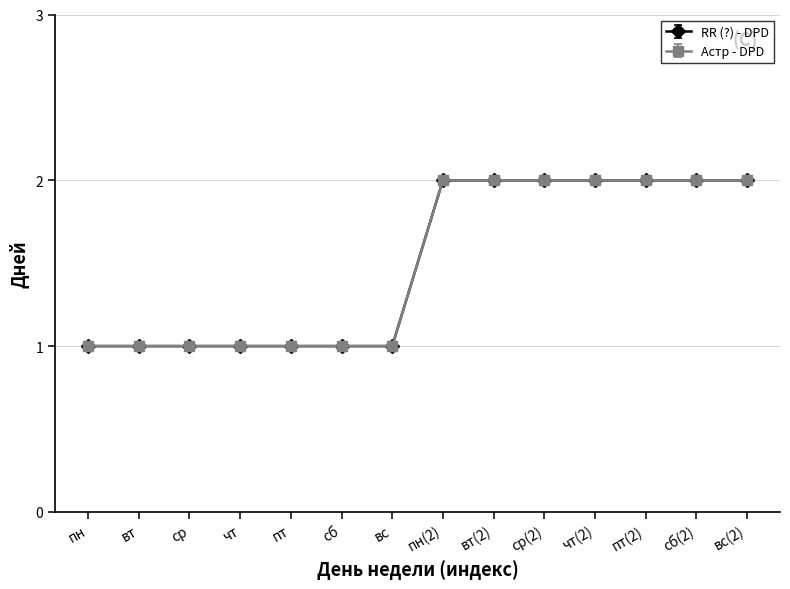

Reading left to right, list all the values displayed in this chart.

RR (?) - DPD: пн=1.0	вт=1.0	ср=1.0	чт=1.0	пт=1.0	сб=1.0	вс=1.0	пн(2)=2.0	вт(2)=2.0	ср(2)=2.0	чт(2)=2.0	пт(2)=2.0	сб(2)=2.0	вс(2)=2.0
Астр - DPD: пн=1.0	вт=1.0	ср=1.0	чт=1.0	пт=1.0	сб=1.0	вс=1.0	пн(2)=2.0	вт(2)=2.0	ср(2)=2.0	чт(2)=2.0	пт(2)=2.0	сб(2)=2.0	вс(2)=2.0